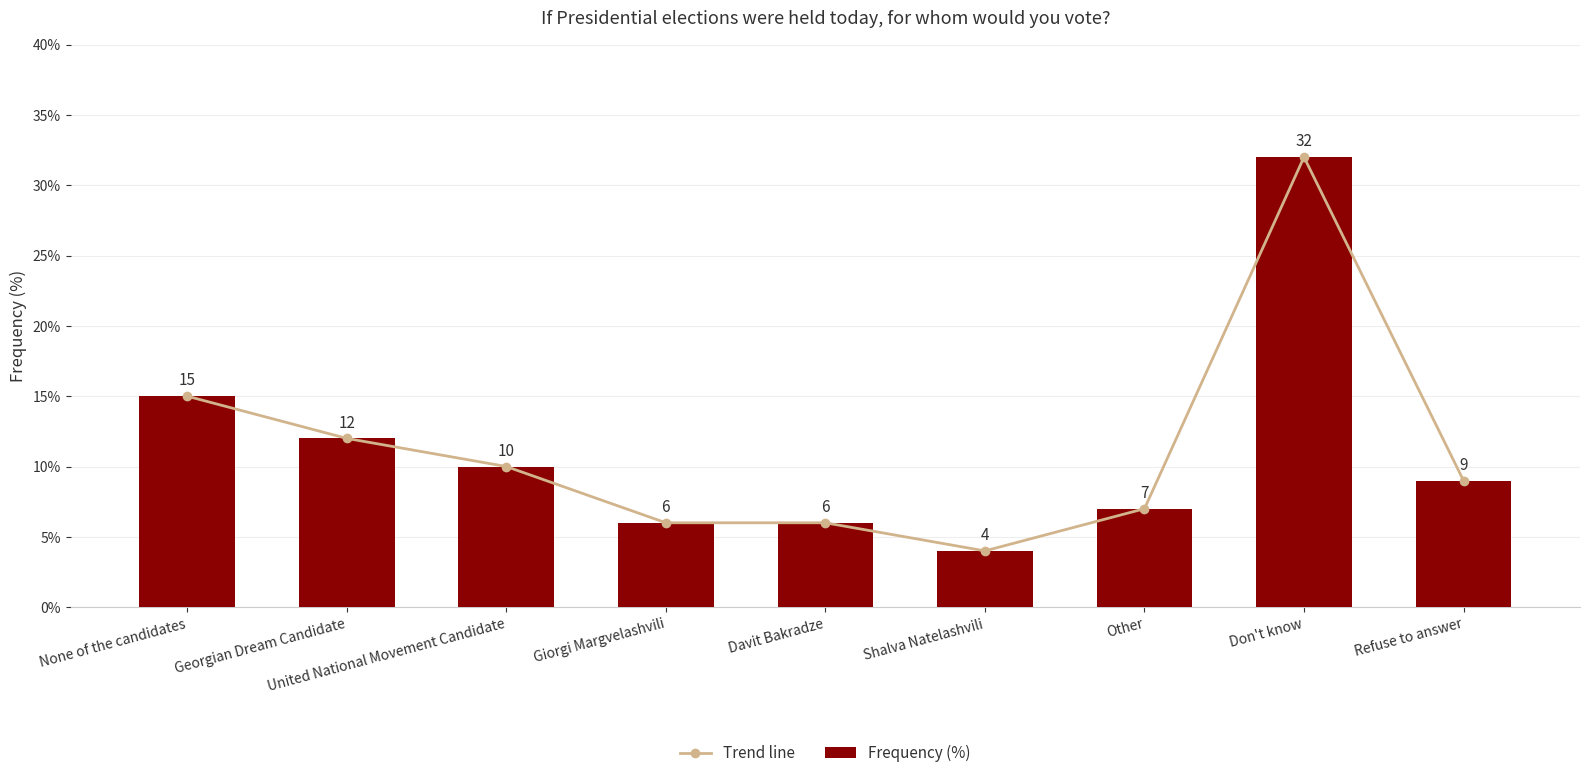

Rank the series at Davit Bakradze from highest to lowest value.

Trend line, Frequency (%)